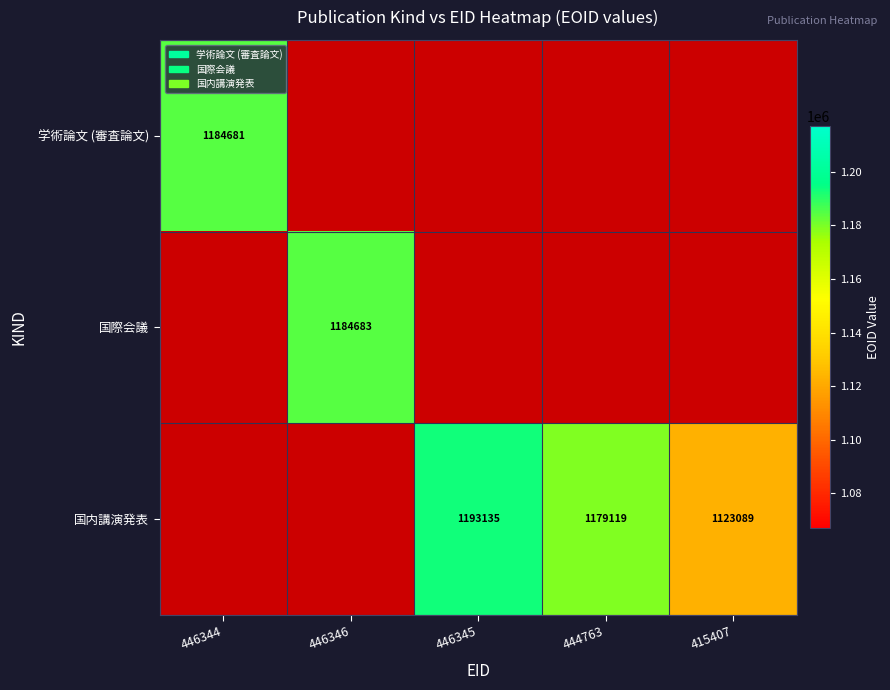

The value of 国内講演発表 at 444763 is 1179119. True or false?

True